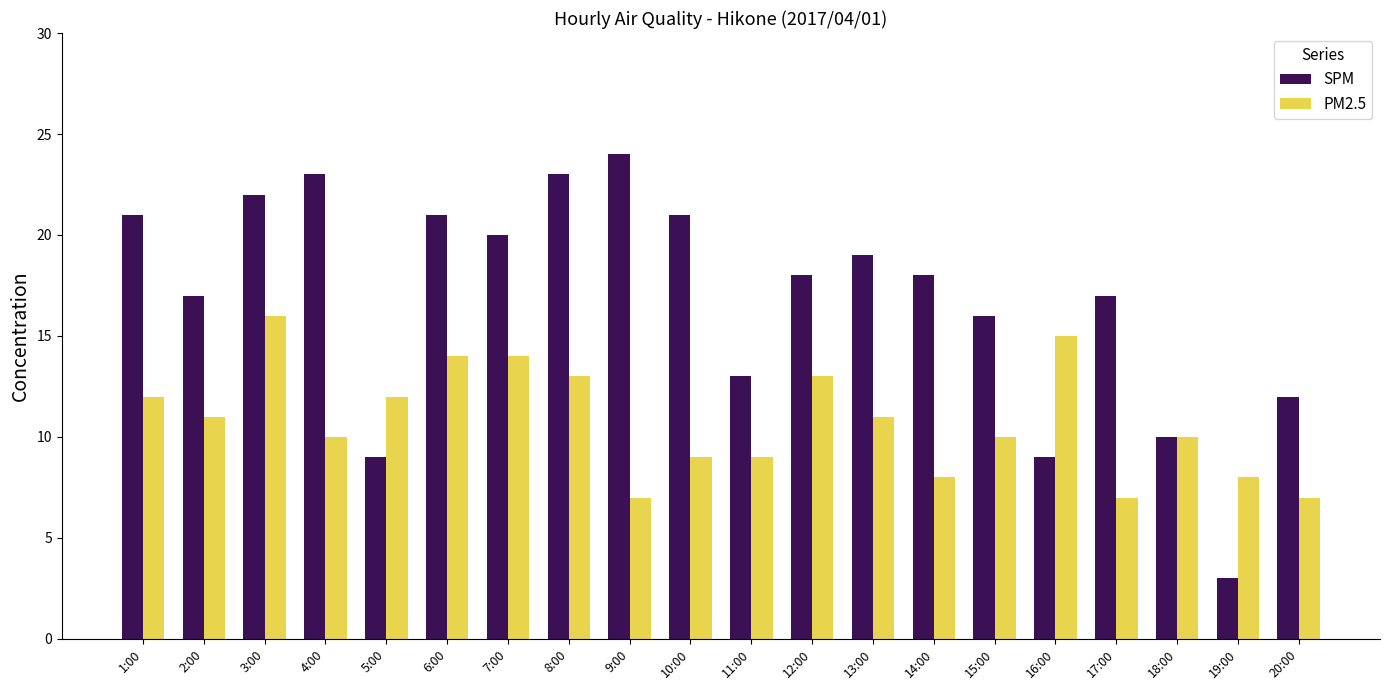

What is the label of the 19th bar from the right?

2:00